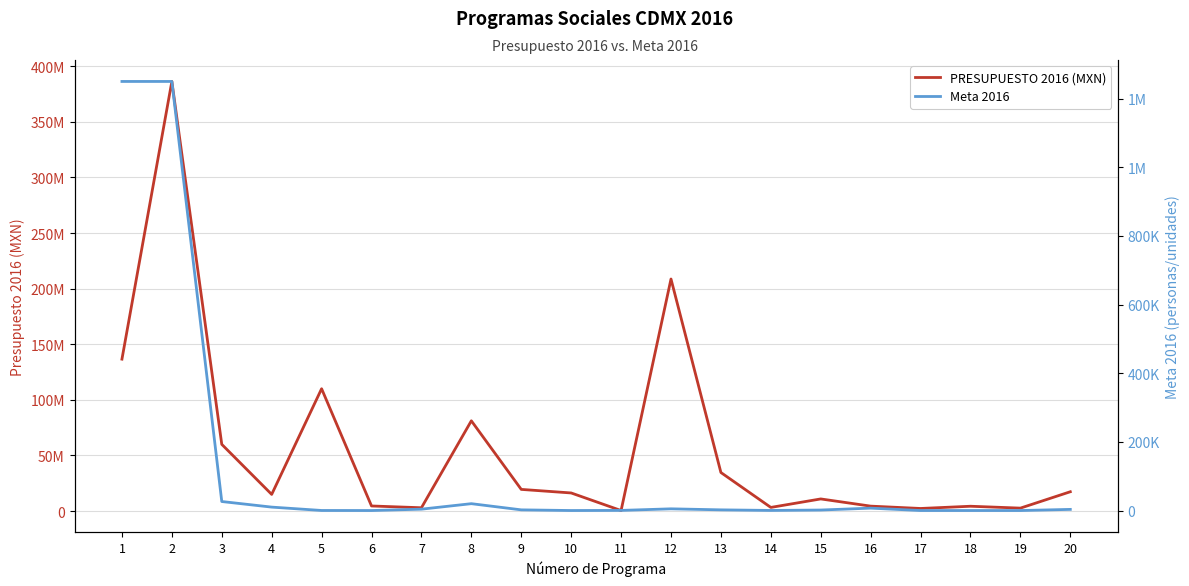

Is it true that Meta 2016 equals 200 at 5?

True